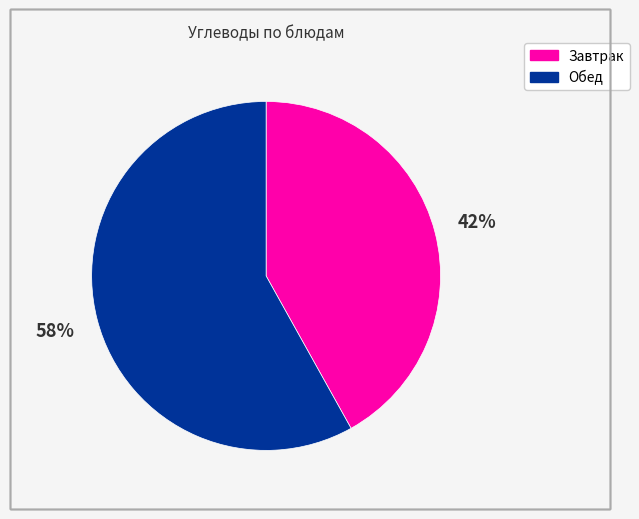

To the nearest percent, what is the average slice percentage?

50%